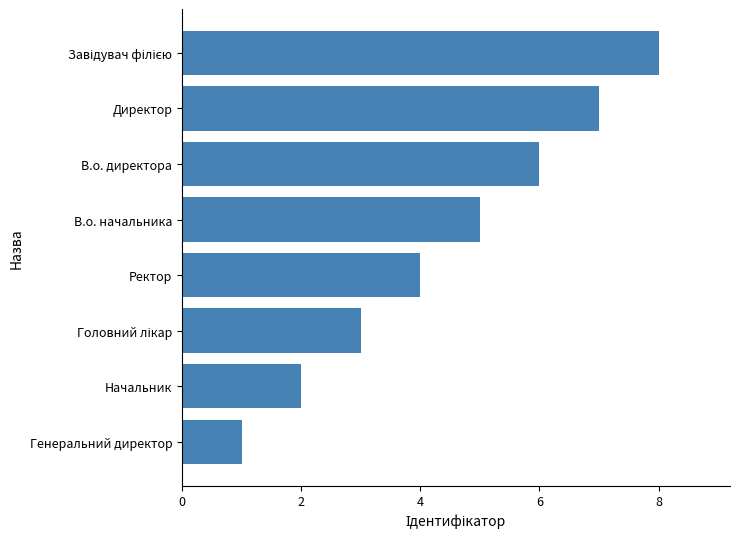

What is the greatest value displayed?

8